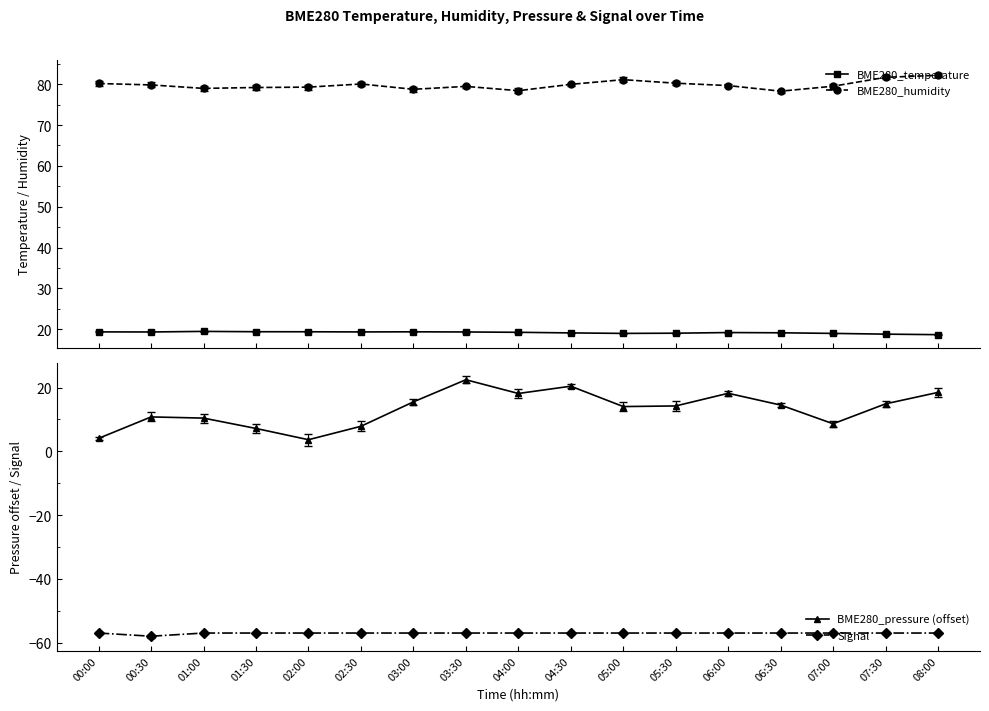

What is the difference between the maximum and minimum values in the BME280_pressure (offset) series?

18.8